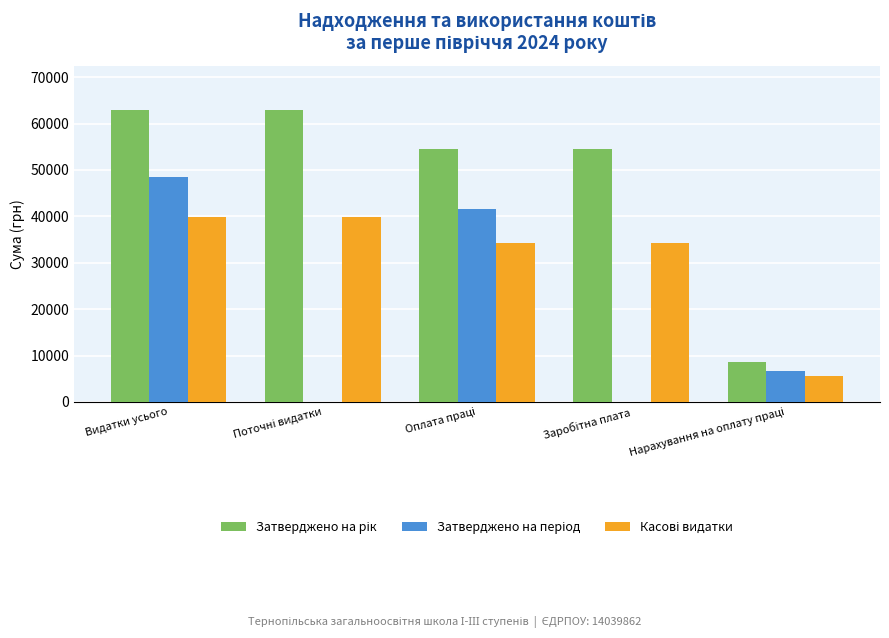

Are the bars horizontal?

No